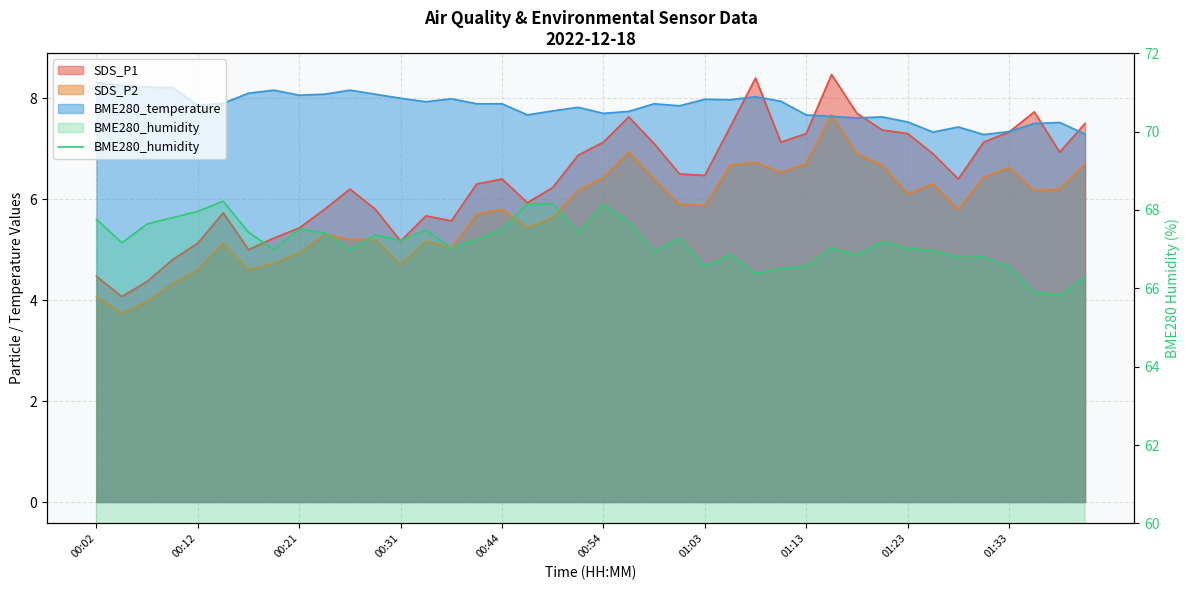

What is the ratio of the value at 21 to the value at 20?

1.0